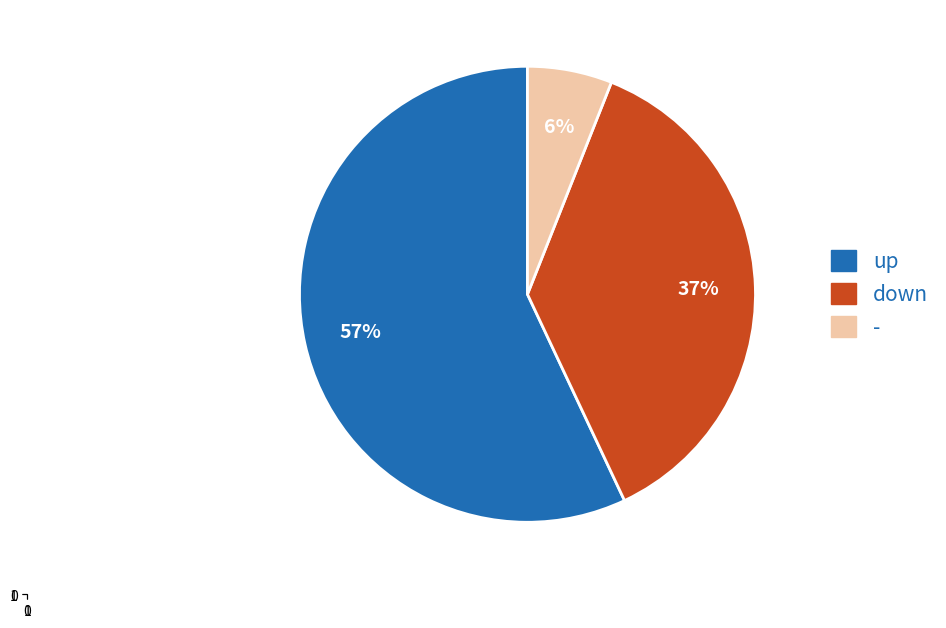

To the nearest percent, what is the difference between the - and down slice percentages?

31%